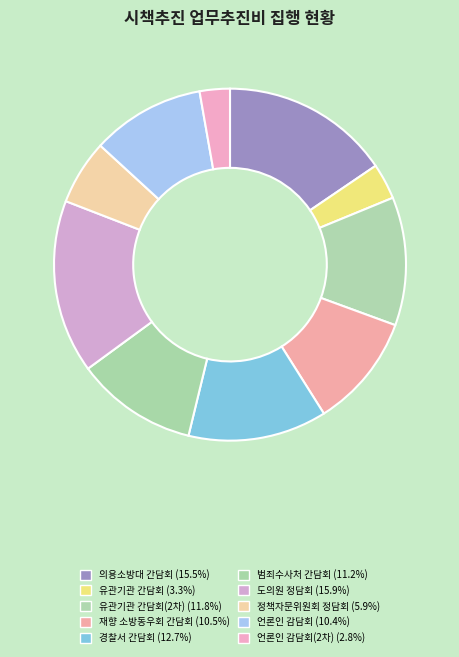

Which category has the biggest portion of the pie?

관내 도의원 초청 소방정책 정담회